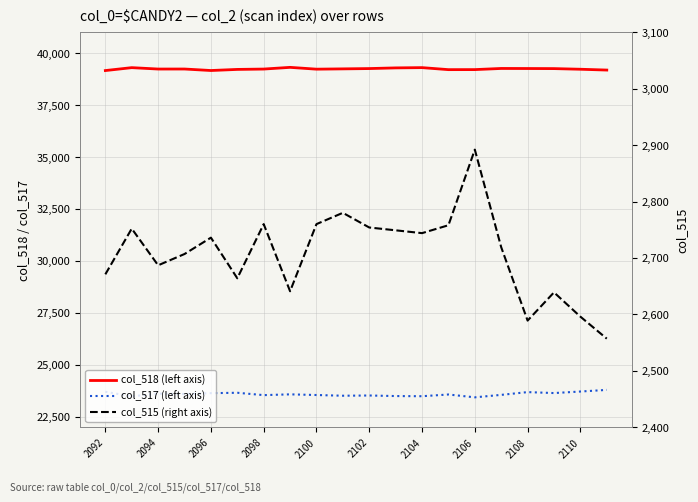

Does the chart display data point markers on the line(s)?

No